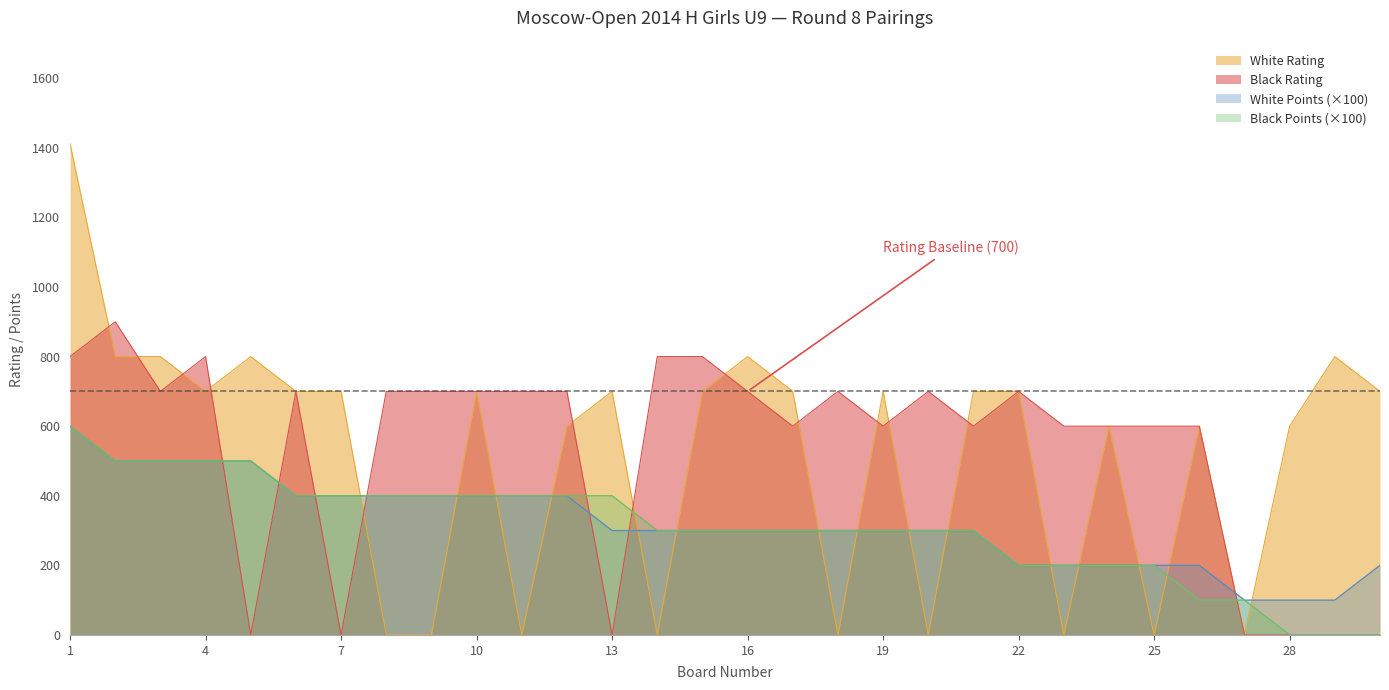

True or false: White Points has a value of 400 at 9.

True